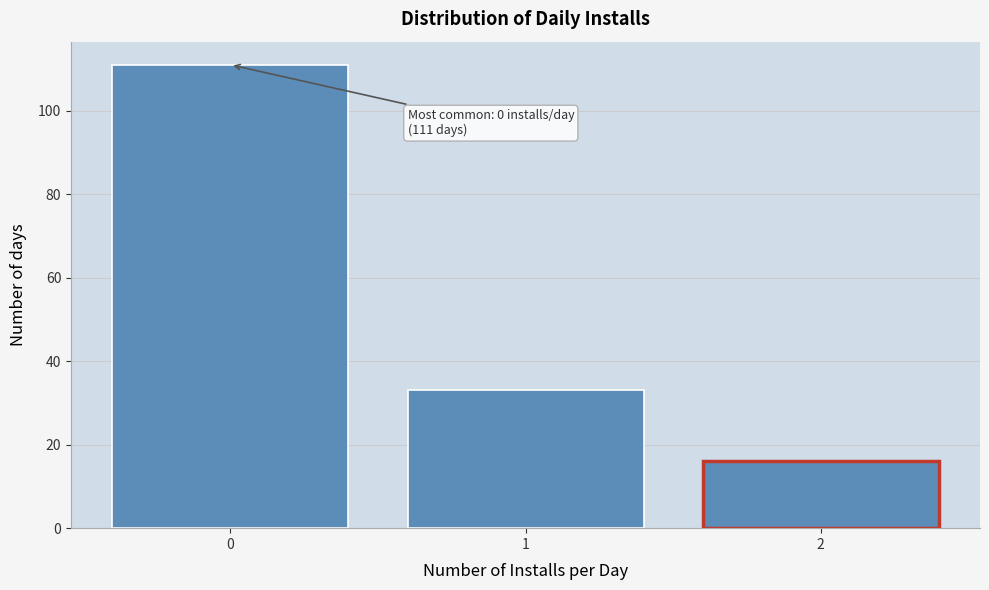

Reading left to right, what are all the values shown in this chart?

0=111	1=33	2=16